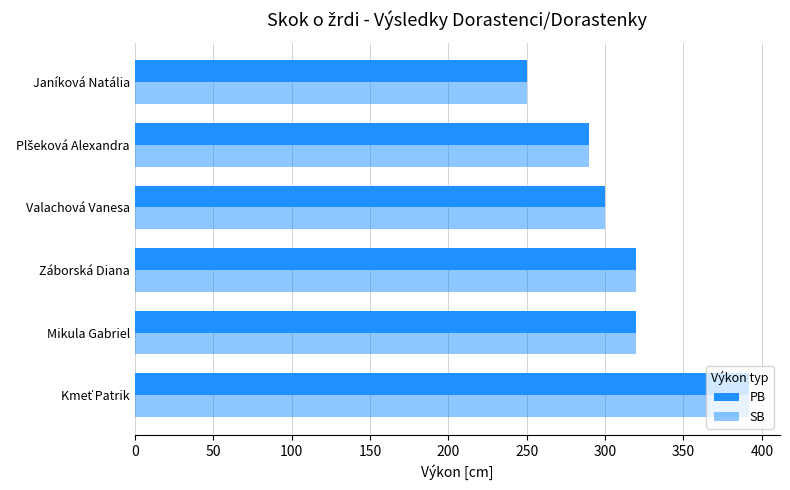

Reading left to right, list all the values displayed in this chart.

PB: 392	320	320	300	290	250
SB: 392	320	320	300	290	250